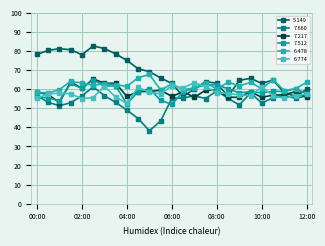

How many distinct data groups are displayed?

6